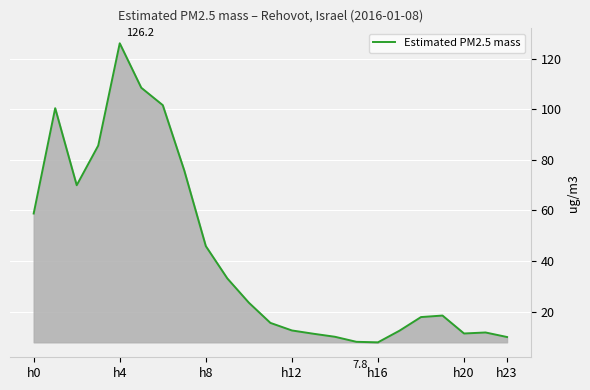

What is the difference between the maximum and minimum values?

118.4